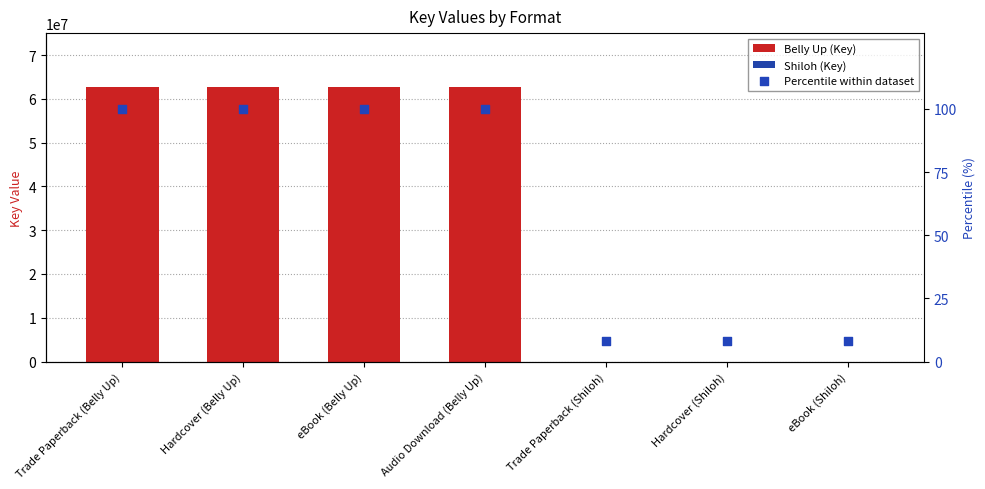

Between Hardcover (Belly Up) and eBook (Shiloh), which is larger?

Hardcover (Belly Up)